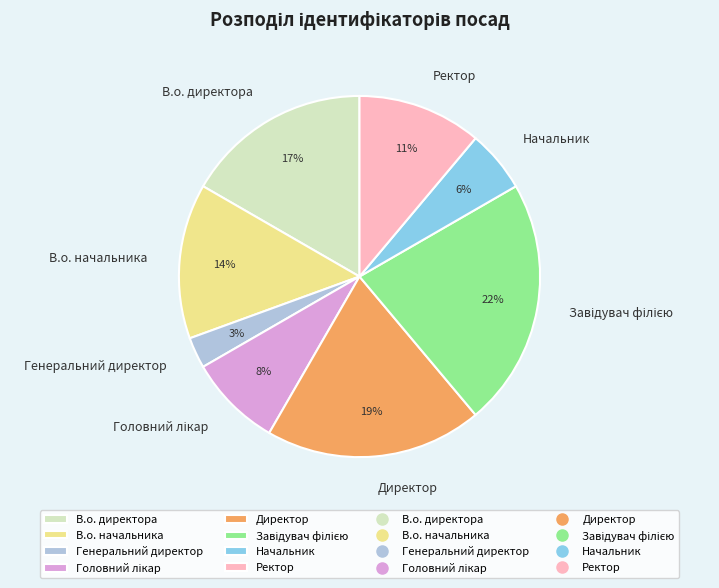

To the nearest percent, what is the difference between the largest and smallest slice percentages?

19%